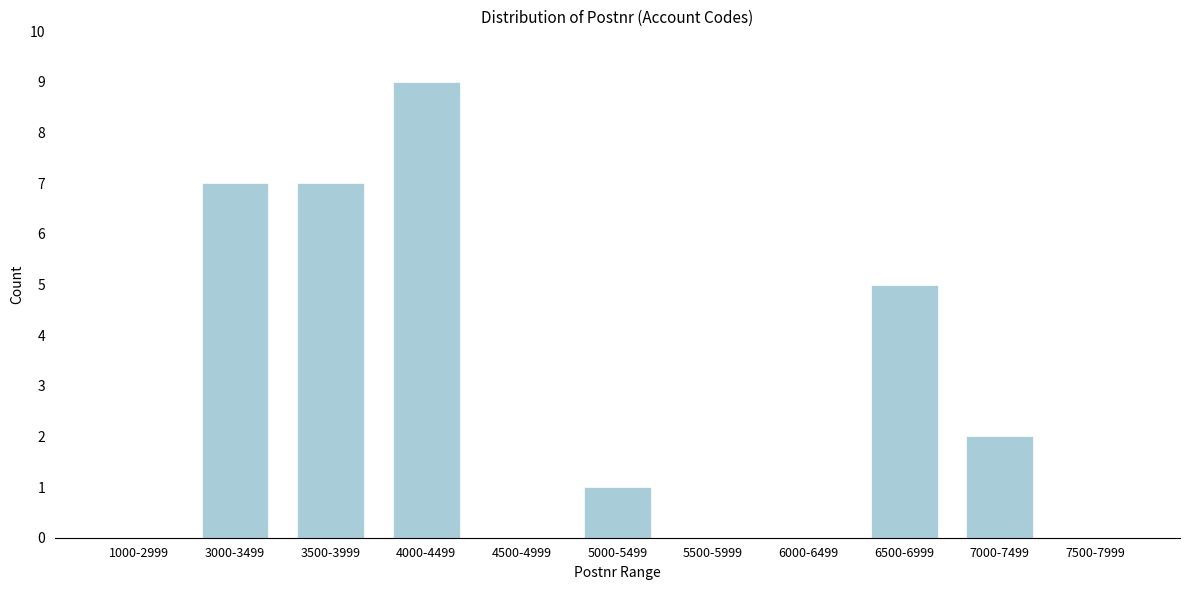

Reading left to right, extract all data points from this chart.

1000-2999=0	3000-3499=7	3500-3999=7	4000-4499=9	4500-4999=0	5000-5499=1	5500-5999=0	6000-6499=0	6500-6999=5	7000-7499=2	7500-7999=0